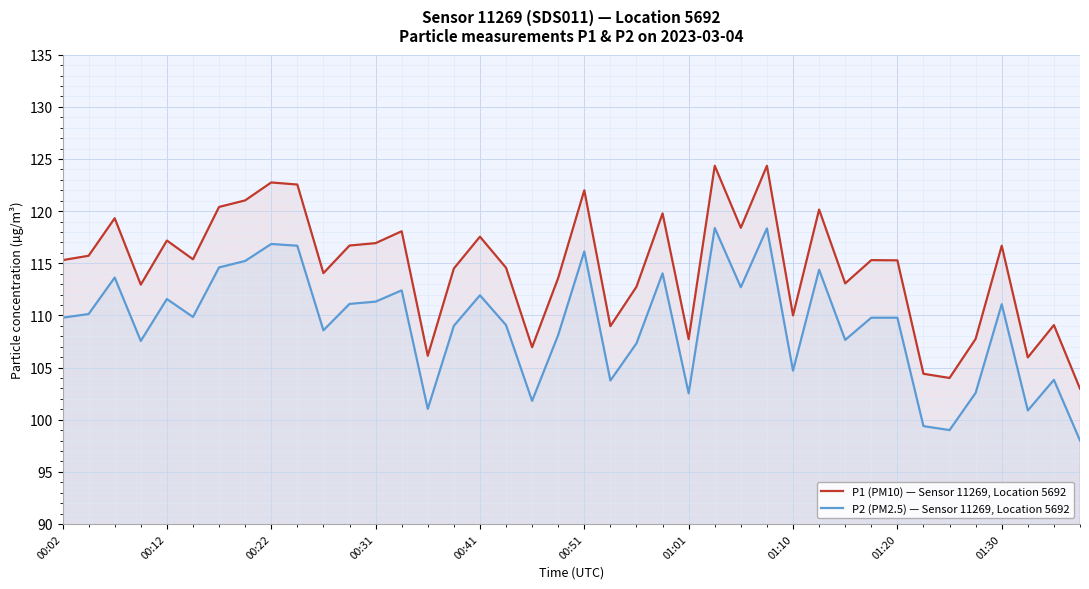

What is the spread (max minus min) of values at 01:10?

5.3